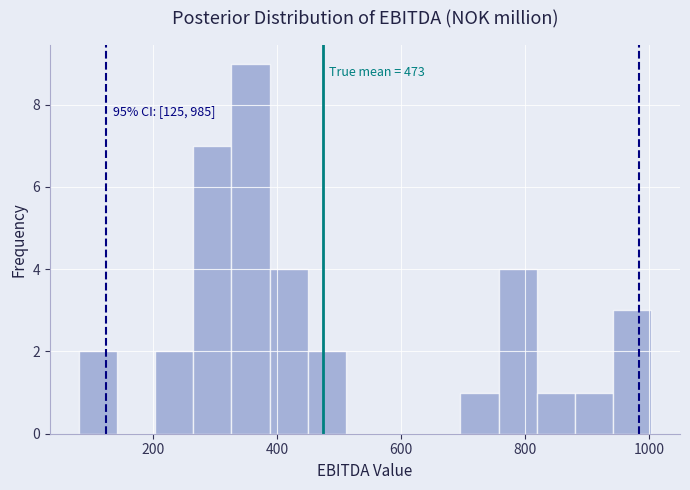

Read against the x-axis, roughly where is the centre of the tallest bar?

360